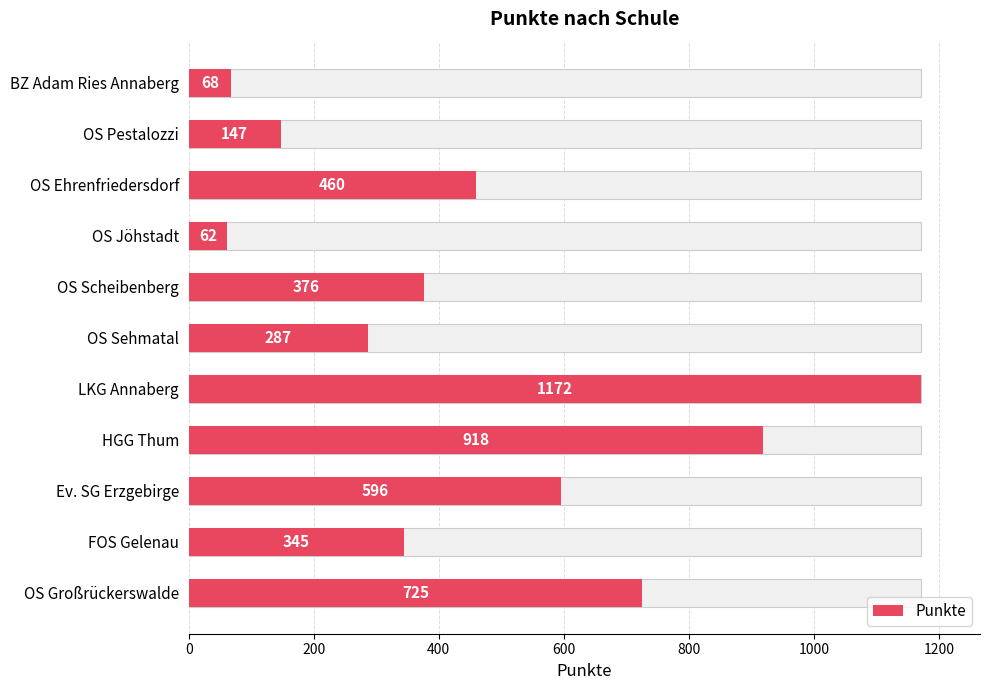

Reading left to right, transcribe all the data shown in this chart.

68	147	460	62	376	287	1172	918	596	345	725